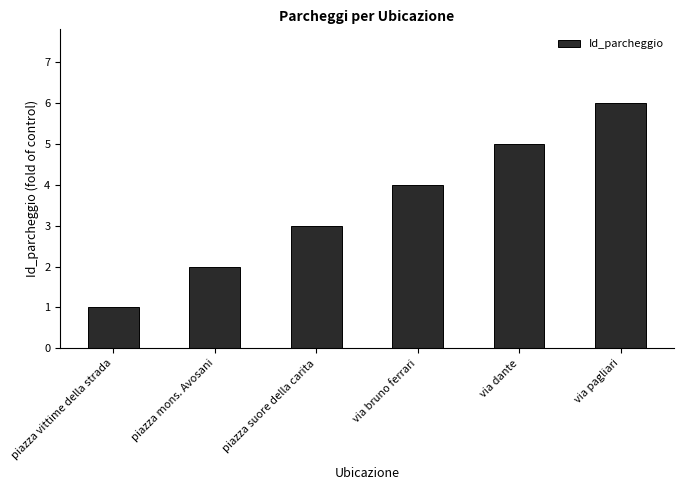

The chart shows a value of 7 at via dante. True or false?

False